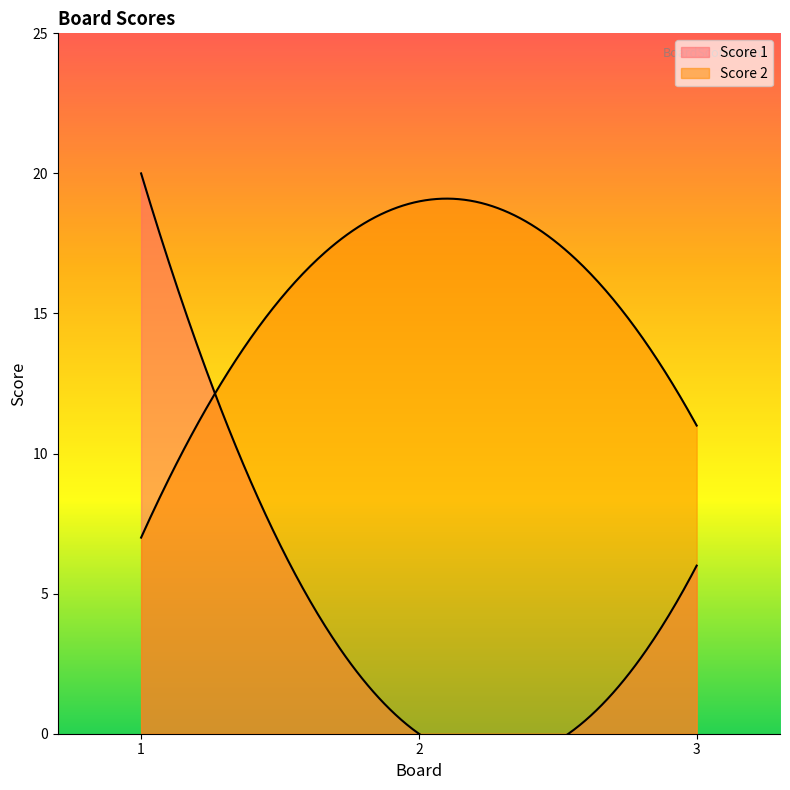

Rank the categories by Score 2 value from lowest to highest.

1, 3, 2